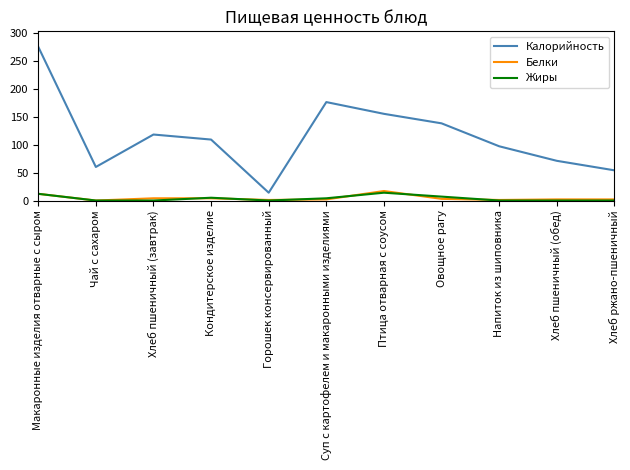

True or false: Калорийность and Белки intersect in this chart.

False